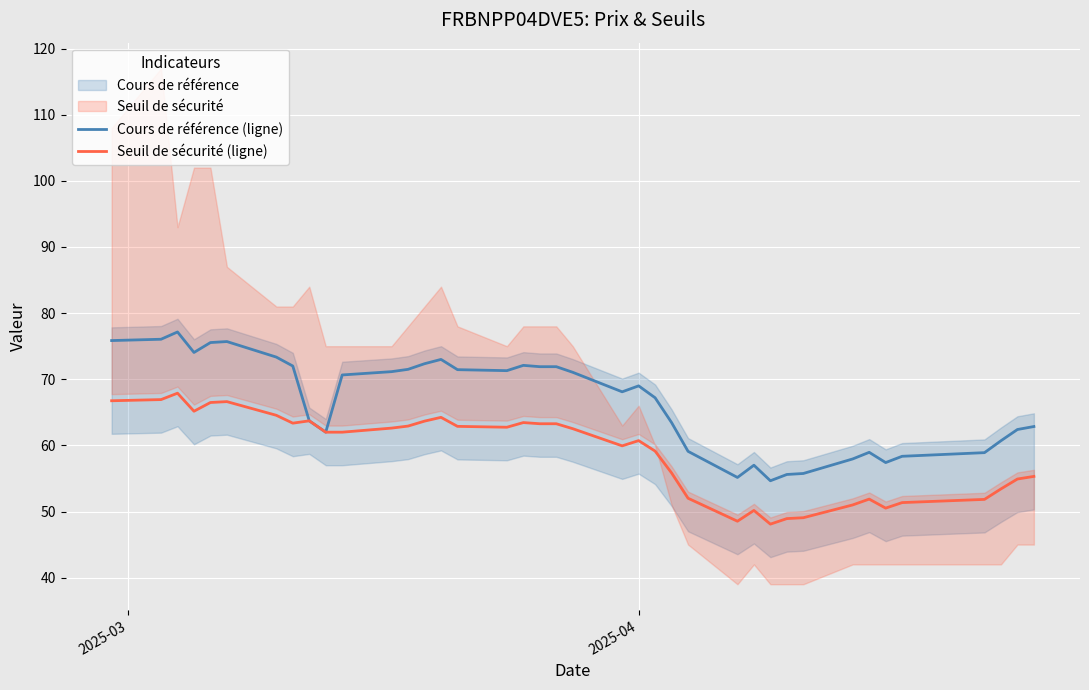

What is the maximum value for Cours de référence (ligne)?

77.2